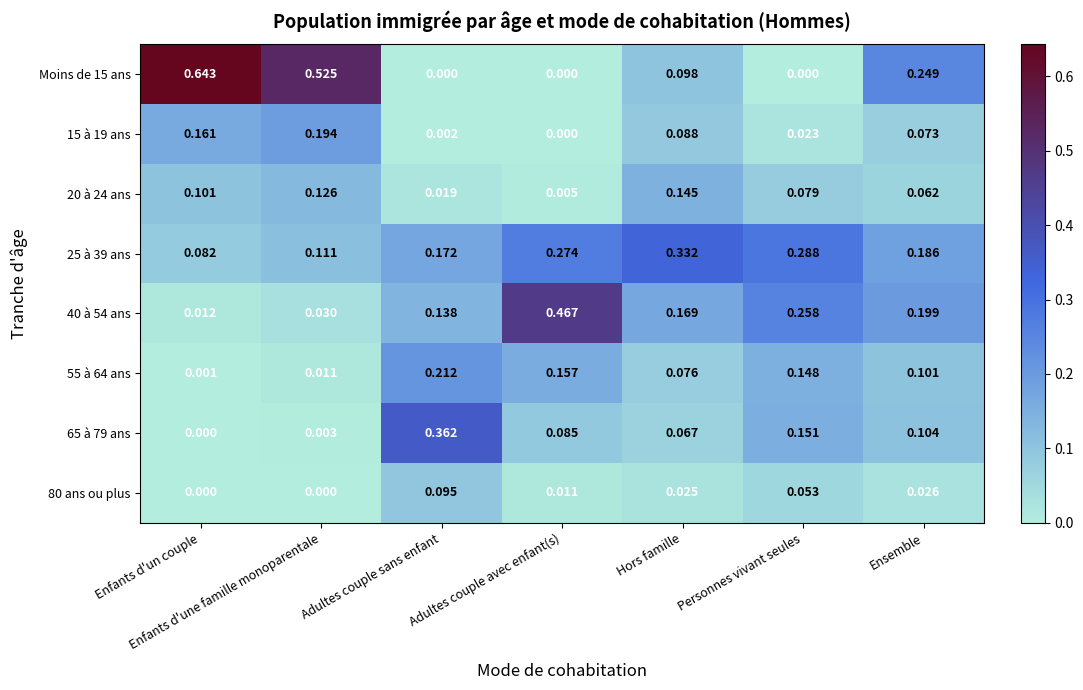

Rank the categories by 40 à 54 ans value from lowest to highest.

Enfants d'un couple, Enfants d'une famille monoparentale, Adultes couple sans enfant, Hors famille, Ensemble, Personnes vivant seules, Adultes couple avec enfant(s)